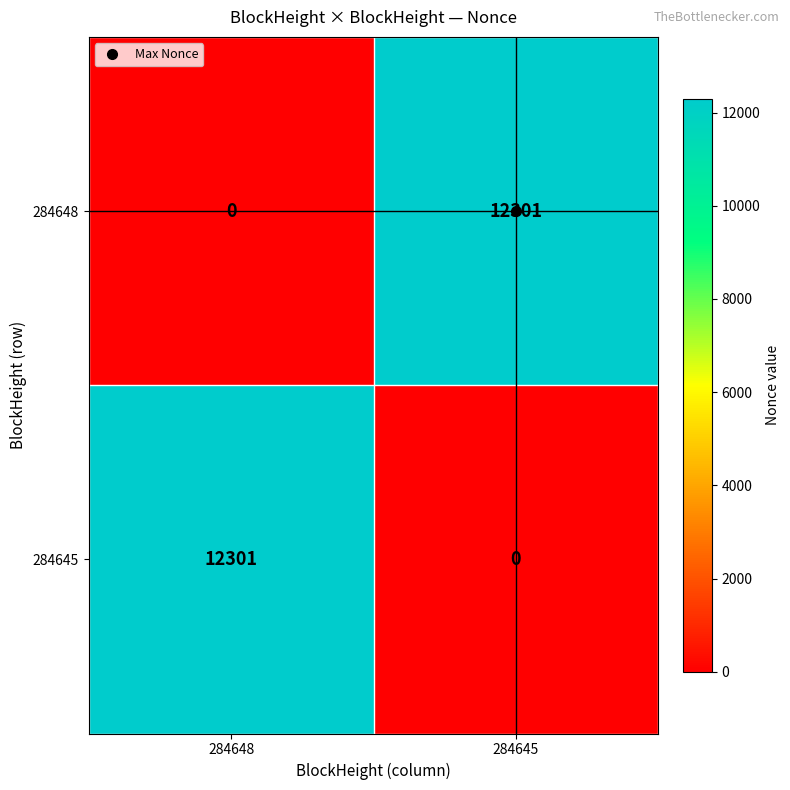

What is the spread (max minus min) of values at 284648?

12301